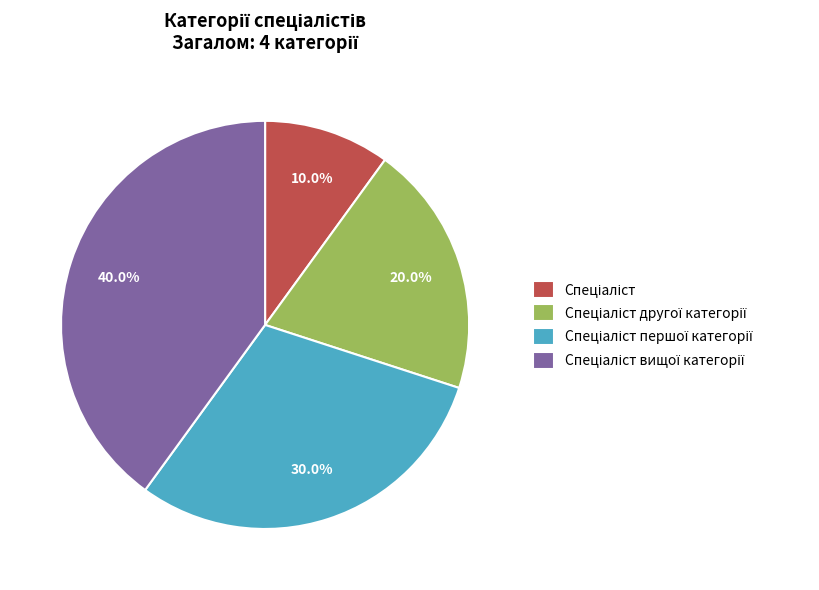

Count the number of slices in the pie.

4